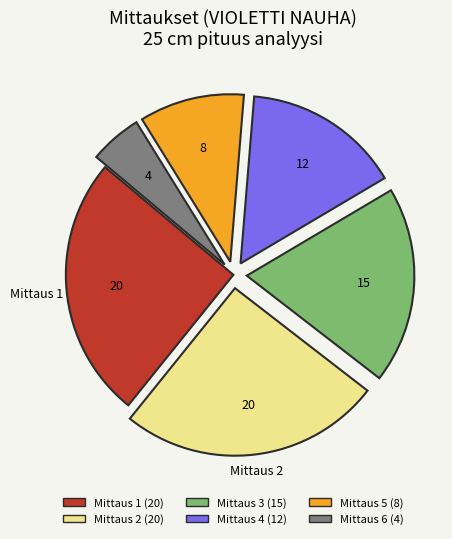

Does any single category account for the majority?

No